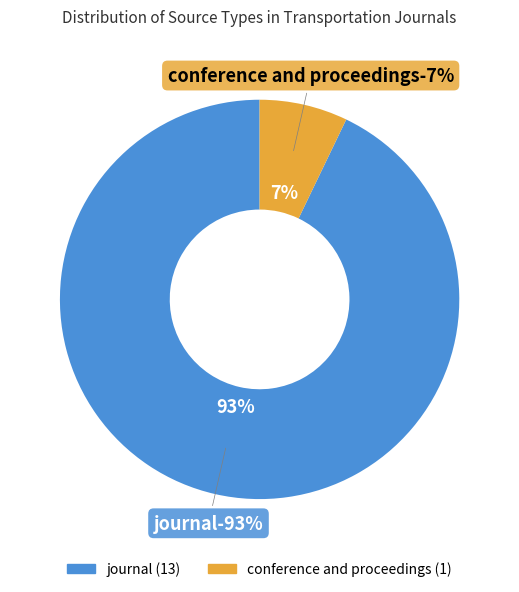

What portion of the pie excludes journal?

7.1%